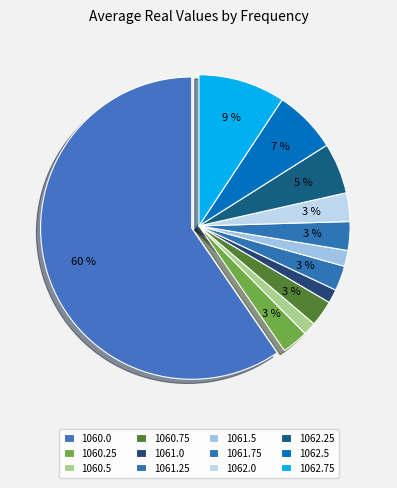

Which slice is the largest?

1060.0